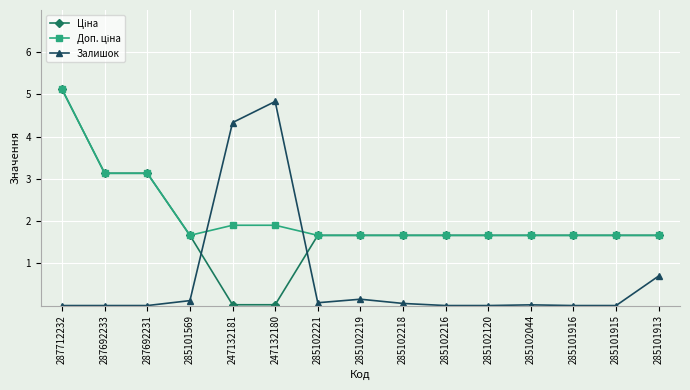

At which label is Залишок closest to 2?

285101913